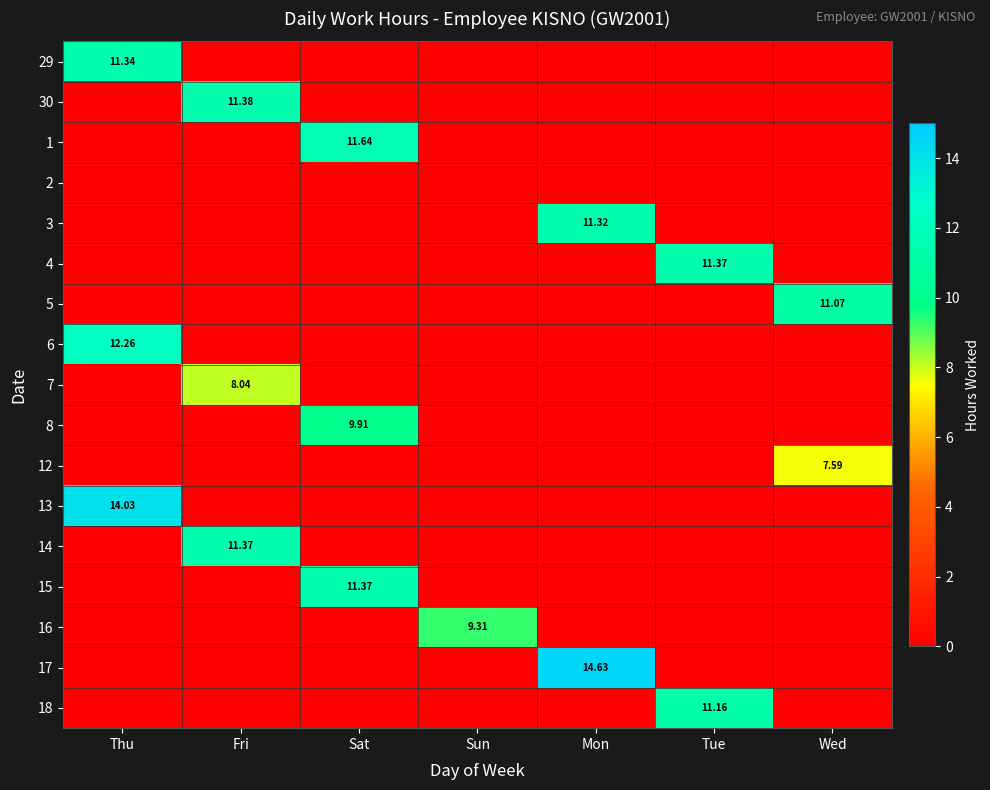

True or false: 1 has a value of 5.6 at Sun.

False